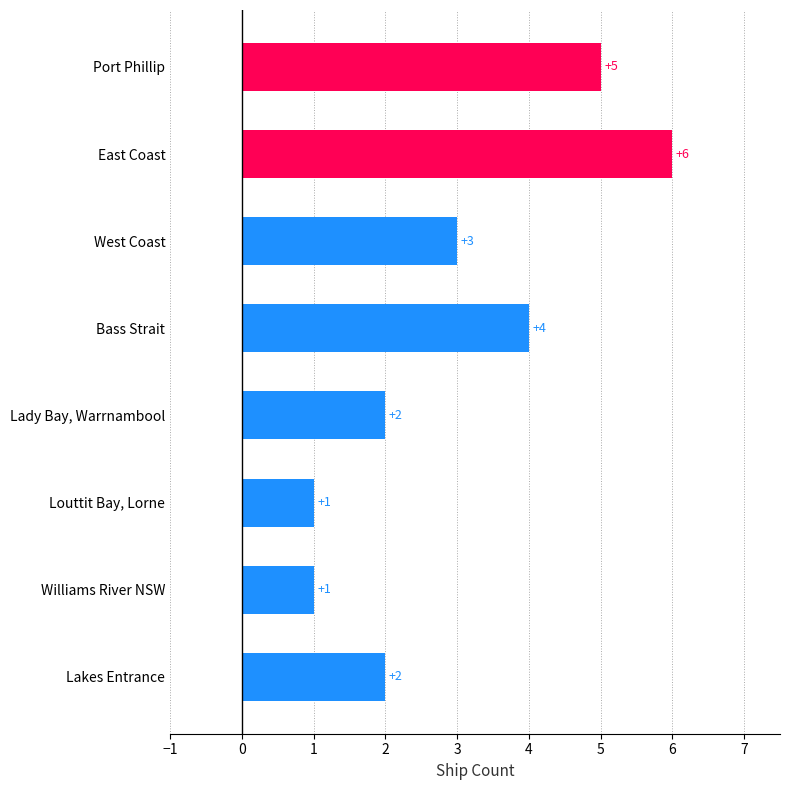

What is the greatest value displayed?

6